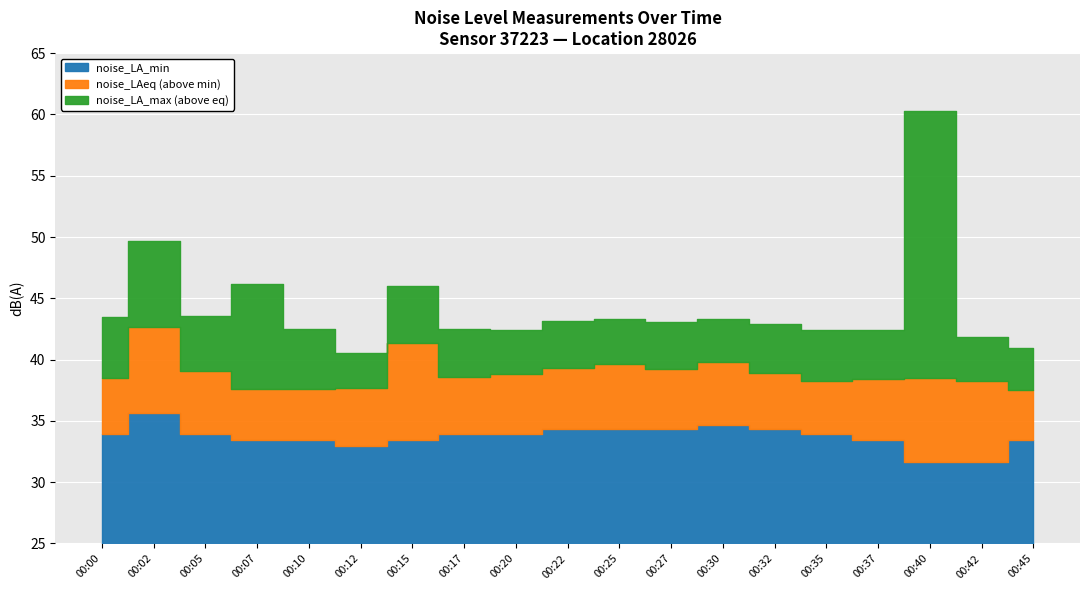

Reading left to right, extract all data points from this chart.

noise_LAeq: 38.5	42.6	39.1	37.6	37.6	37.7	41.3	38.5	38.8	39.3	39.6	39.2	39.8	38.9	38.3	38.4	38.5	38.2	37.5
noise_LA_max: 43.4	49.7	43.5	46.2	42.5	40.5	46.0	42.5	42.4	43.2	43.3	43.1	43.3	42.9	42.4	42.4	60.3	41.8	41.0
noise_LA_min: 33.9	35.7	33.9	33.4	33.4	32.9	33.4	33.9	33.9	34.3	34.3	34.3	34.7	34.3	33.9	33.4	31.7	31.7	33.4